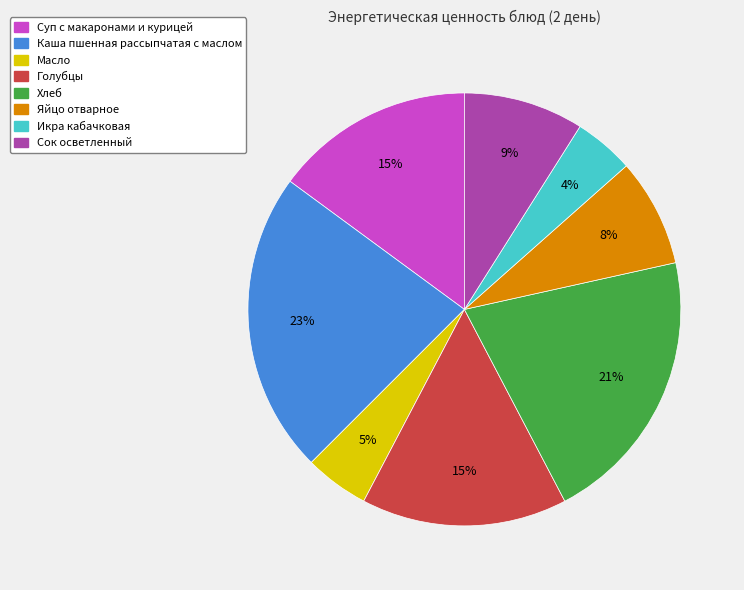

To the nearest percent, what is the average slice percentage?

12%